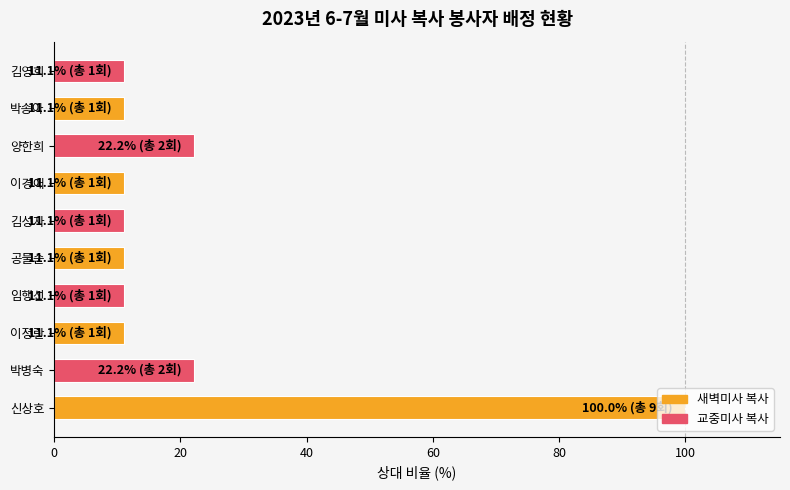

What is the difference between the maximum and second lowest values?

88.9